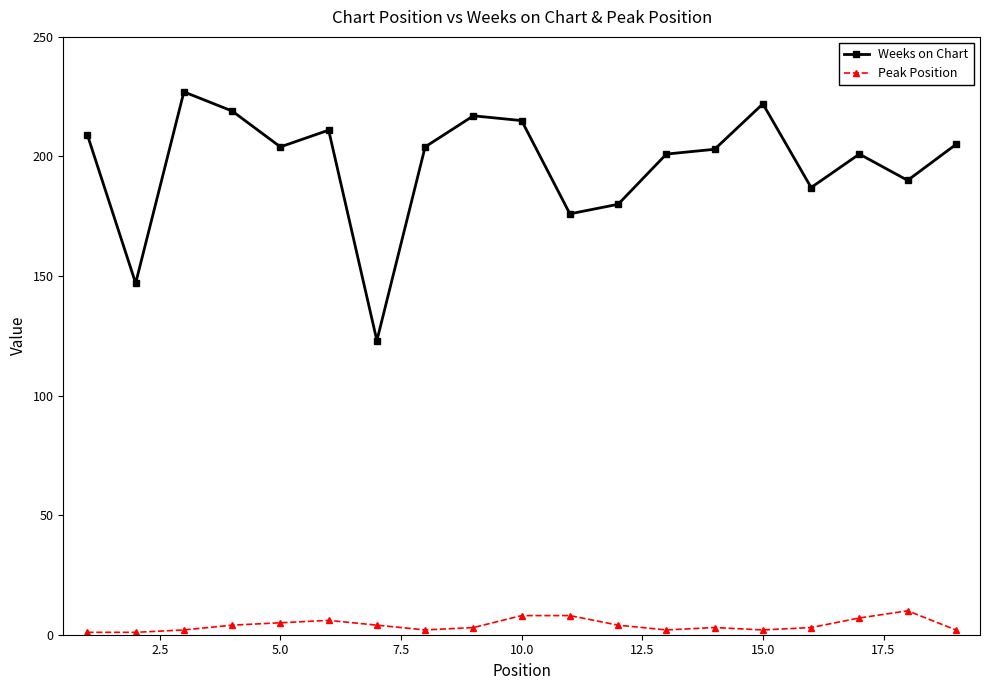

Does the chart display data point markers on the line(s)?

Yes